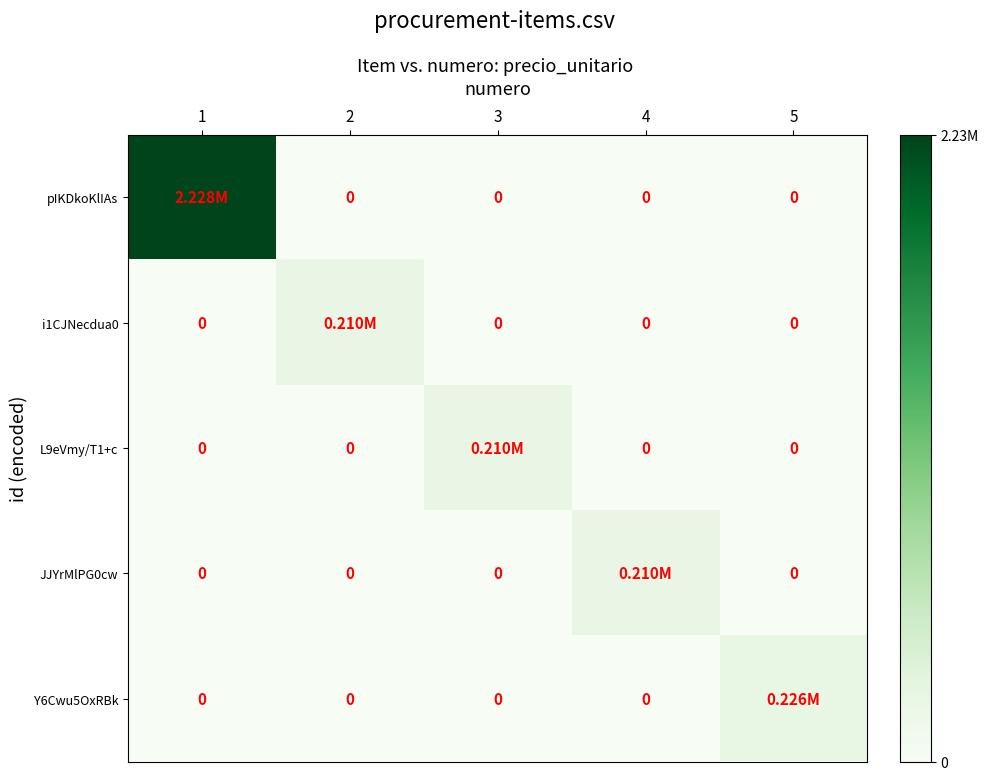

Which series has the widest spread of values?

pIKDkoKlIAs